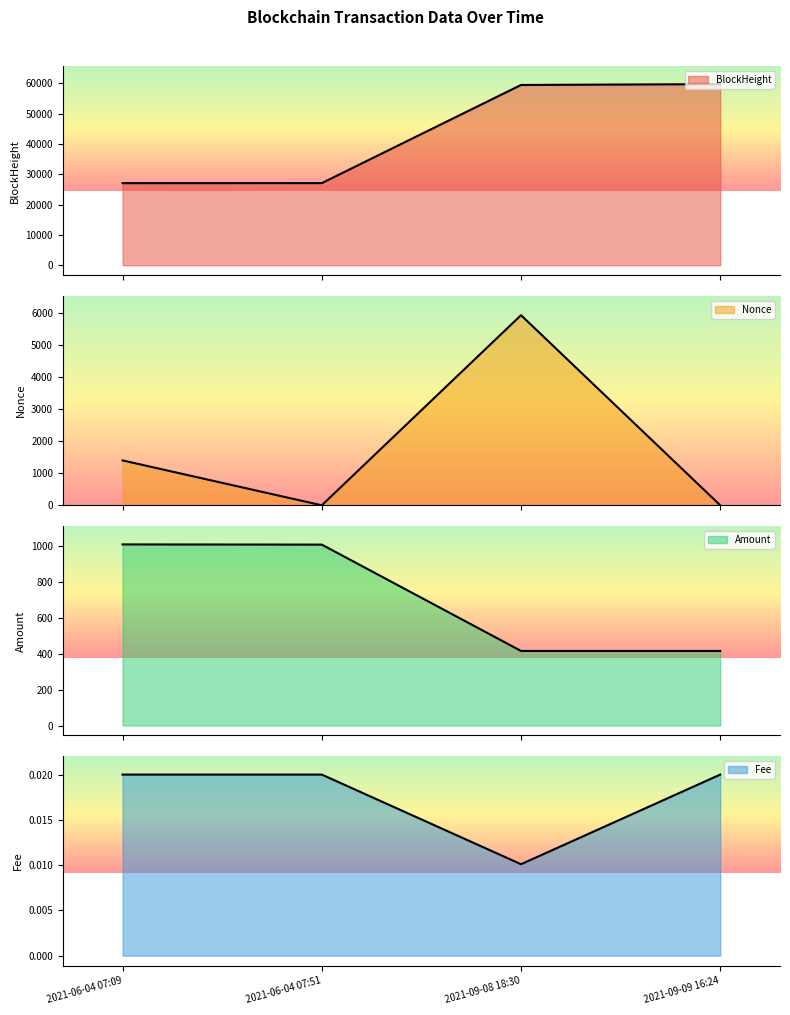

Is it true that BlockHeight equals 38065.5 at 2021-06-04 07:51?

False